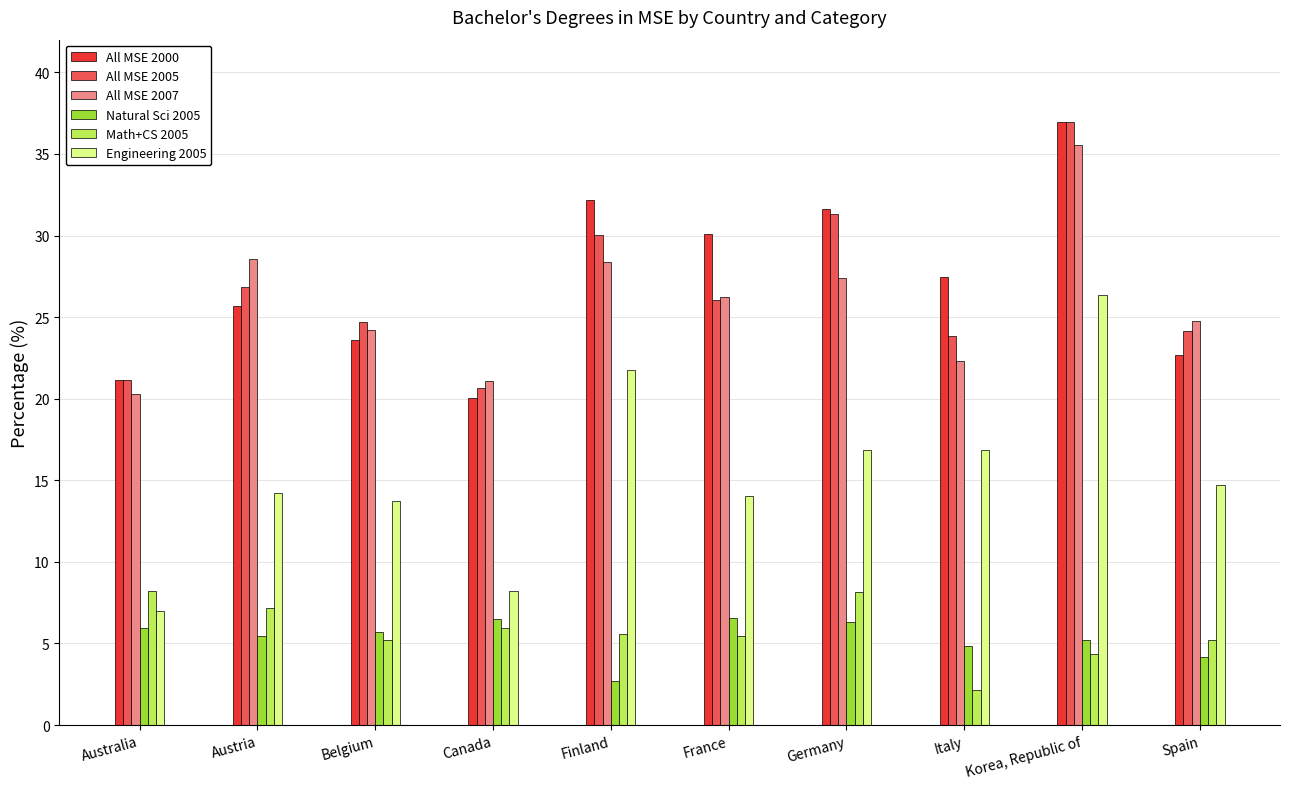

What is the sum of the Math+CS 2005 values at Canada and Austria?

13.1